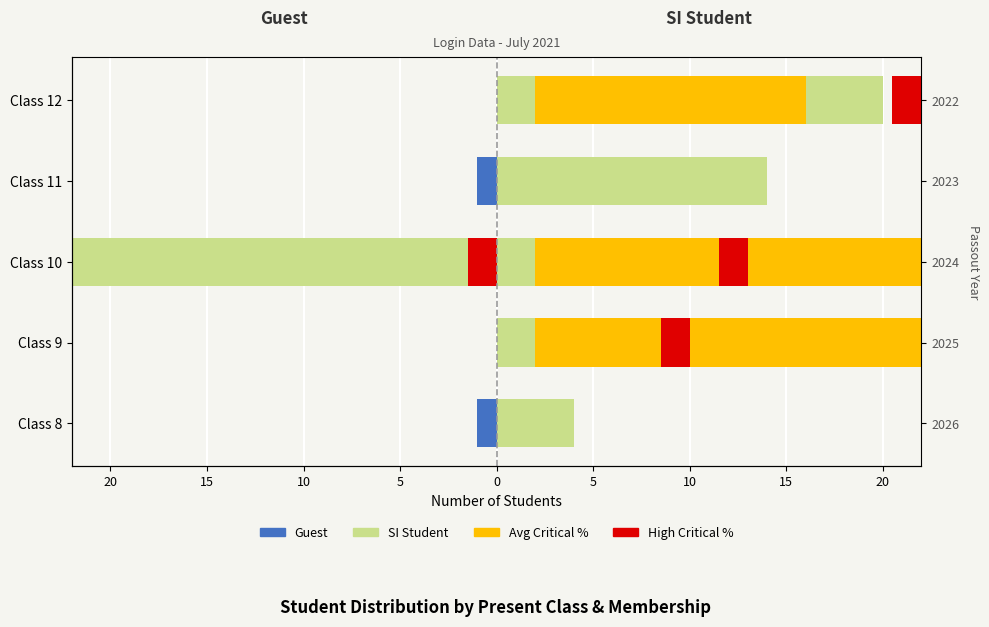

How many distinct data groups are displayed?

4